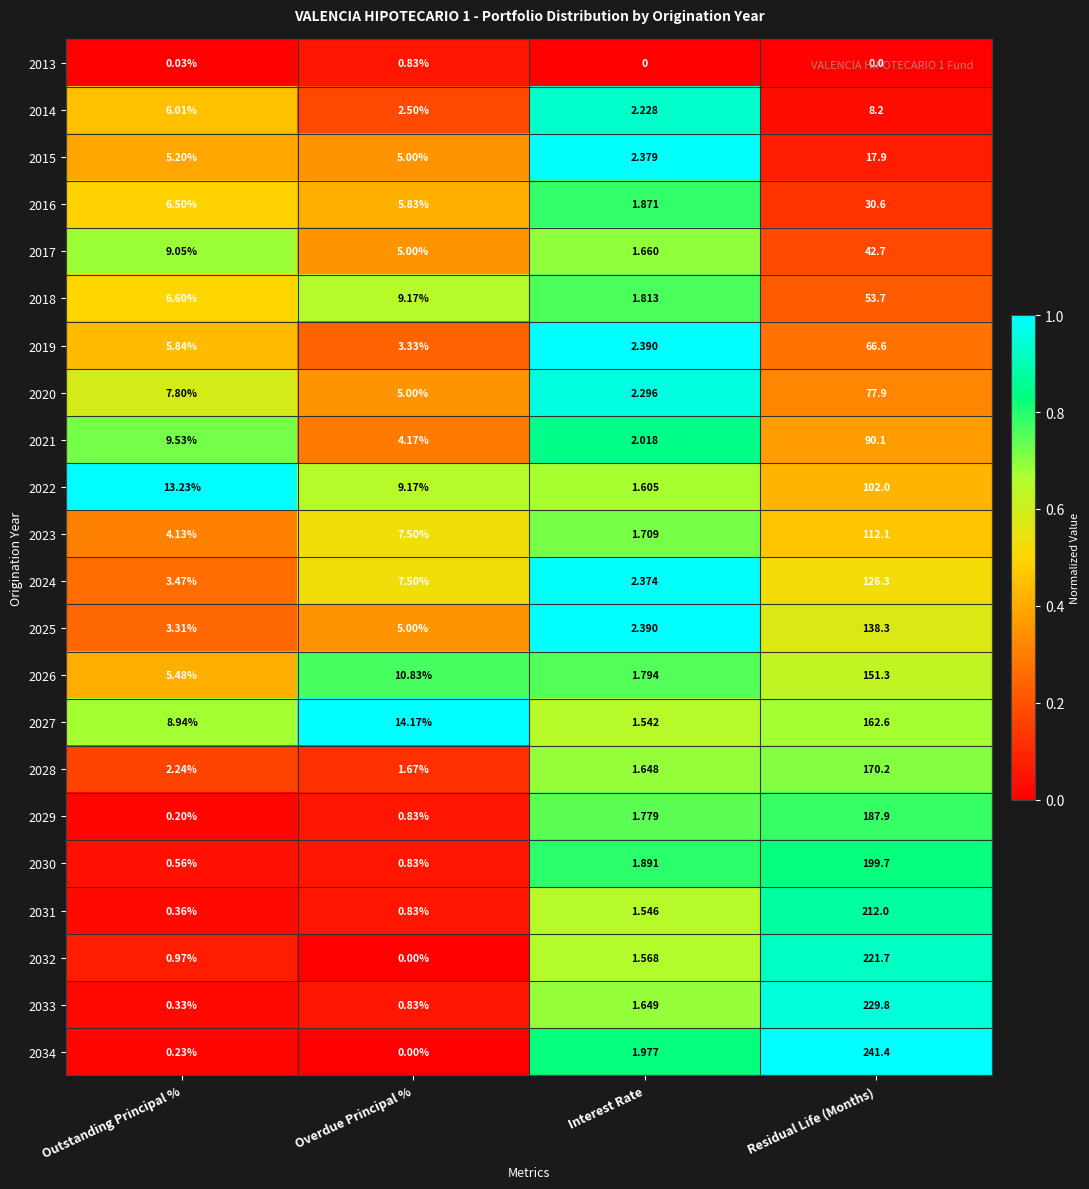

Rank the series at Residual Life (Months) from highest to lowest value.

2034, 2033, 2032, 2031, 2030, 2029, 2028, 2027, 2026, 2025, 2024, 2023, 2022, 2021, 2020, 2019, 2018, 2017, 2016, 2015, 2014, 2013